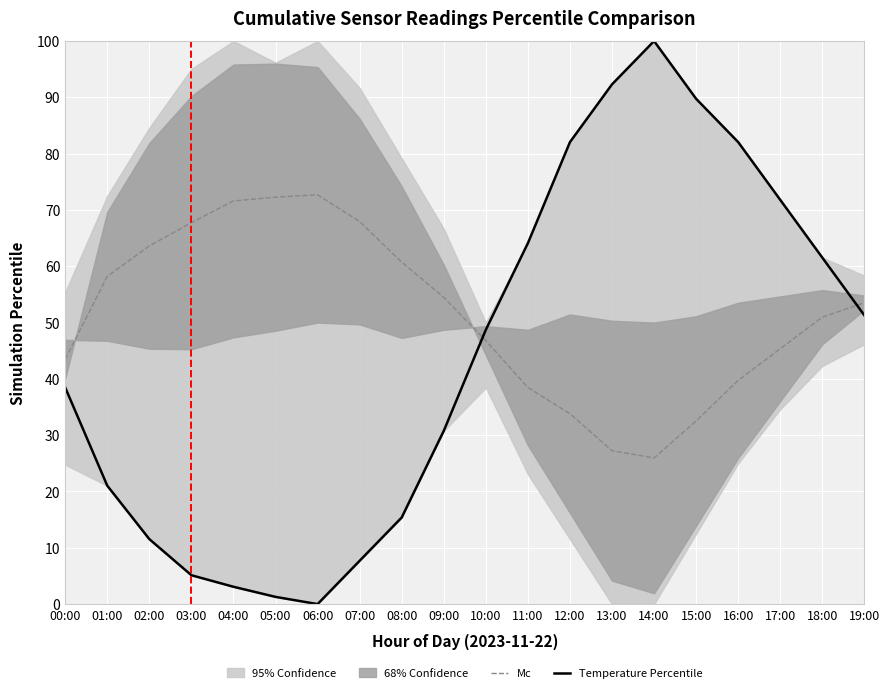

Reading left to right, transcribe all the data shown in this chart.

Mc: 43.5	58.2	63.6	67.8	71.6	72.3	72.7	67.9	60.7	54.5	46.8	38.5	33.8	27.2	26.0	32.5	39.7	45.4	51.0	53.5
Temperature Percentile: 38.5	21.0	11.5	5.1	3.1	1.3	0.0	7.7	15.4	30.8	48.7	64.1	82.1	92.3	100.0	89.7	82.1	71.8	61.5	51.3